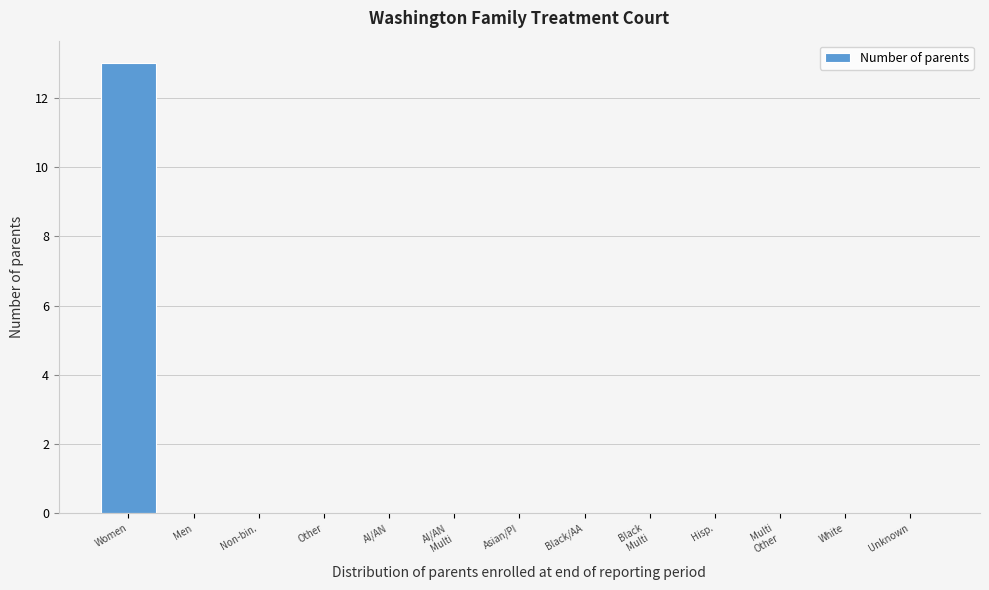

What value does the data have at Women?

13